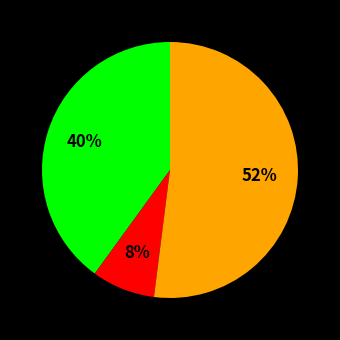

To the nearest percent, what is the difference between the largest and smallest slice percentages?

44%